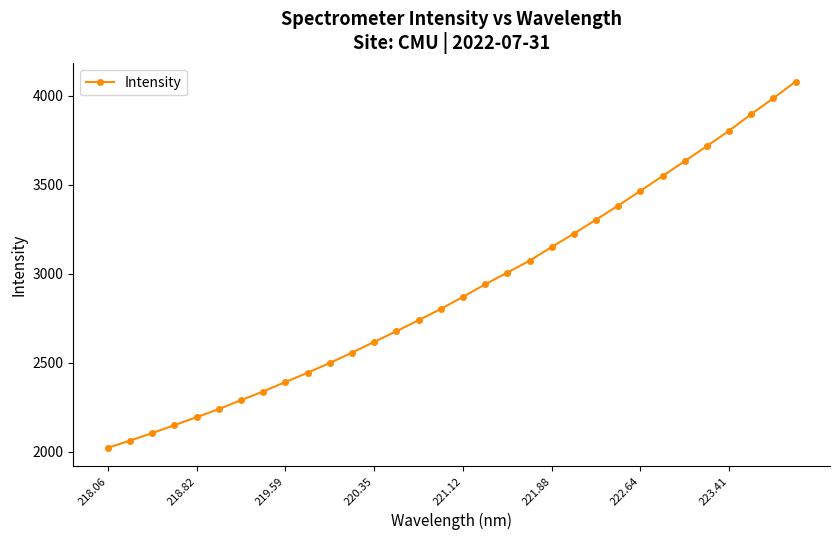

How many series are shown in this chart?

1